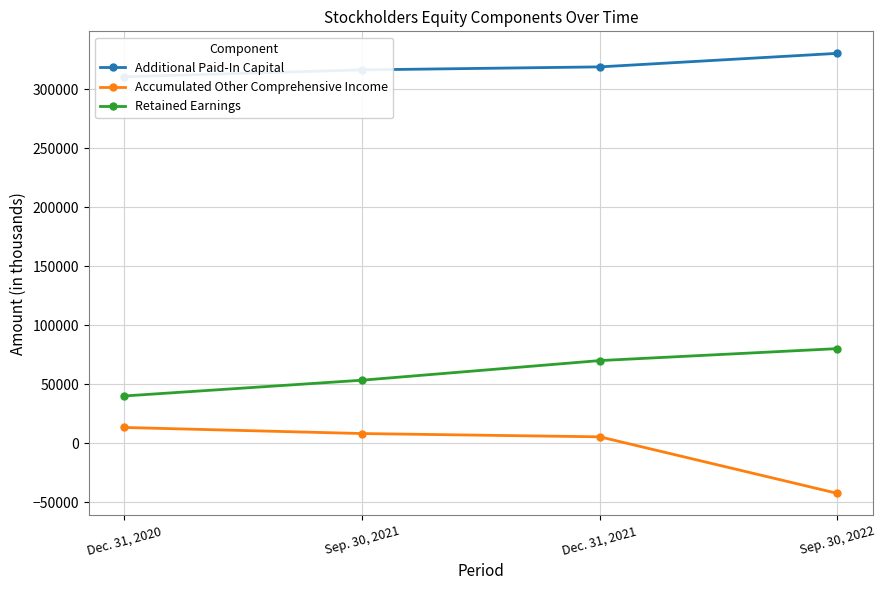

Rank the series by their maximum value, from lowest to highest.

Accumulated Other Comprehensive Income, Retained Earnings, Additional Paid-In Capital